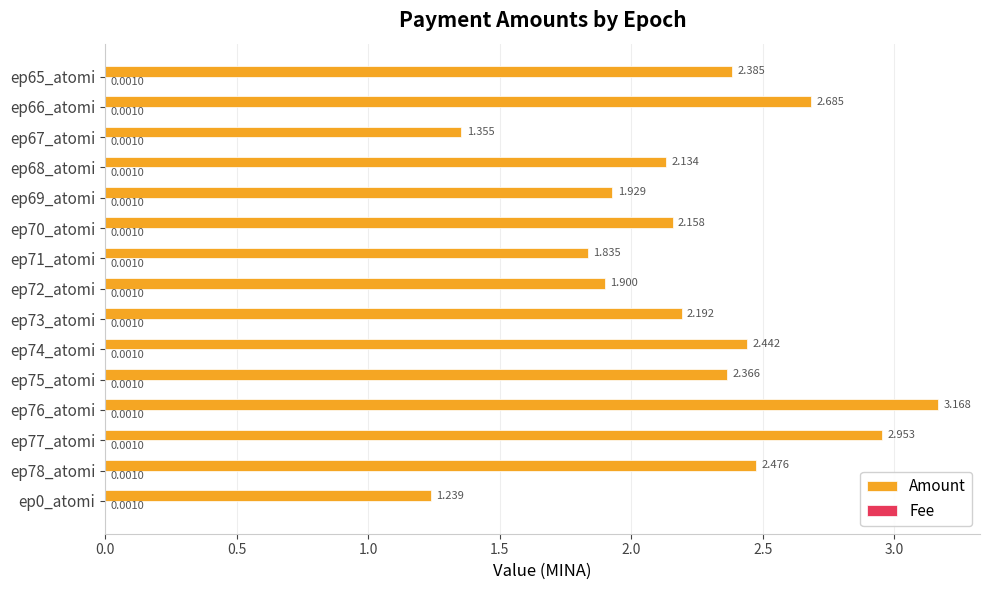

Between ep70_atomi and ep69_atomi, which series saw the biggest shift?

Amount